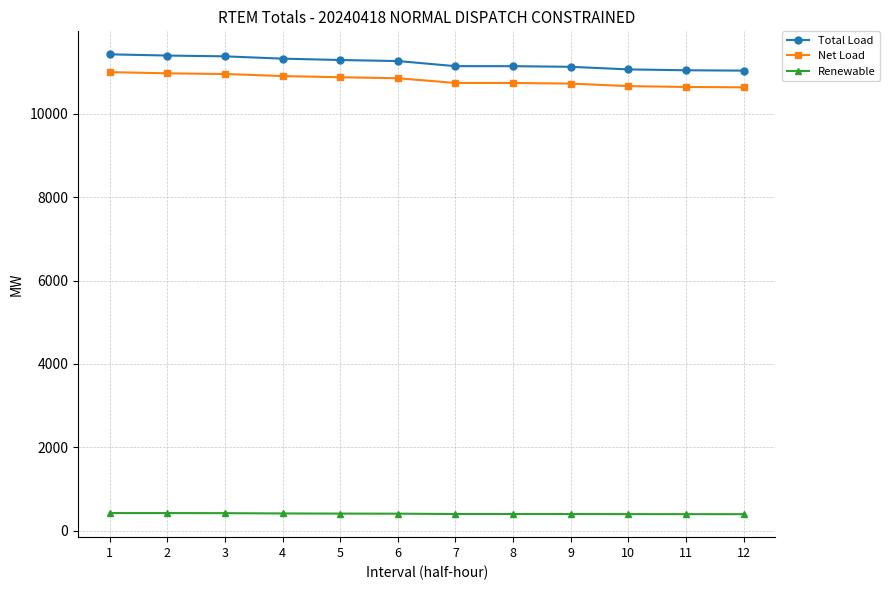

True or false: Renewable and Total Load cross at least once.

False